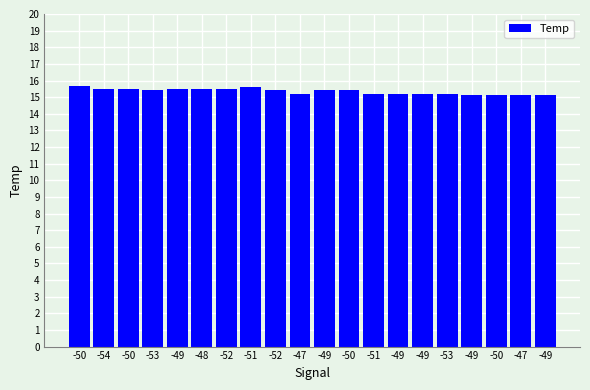

How many series are shown in this chart?

1